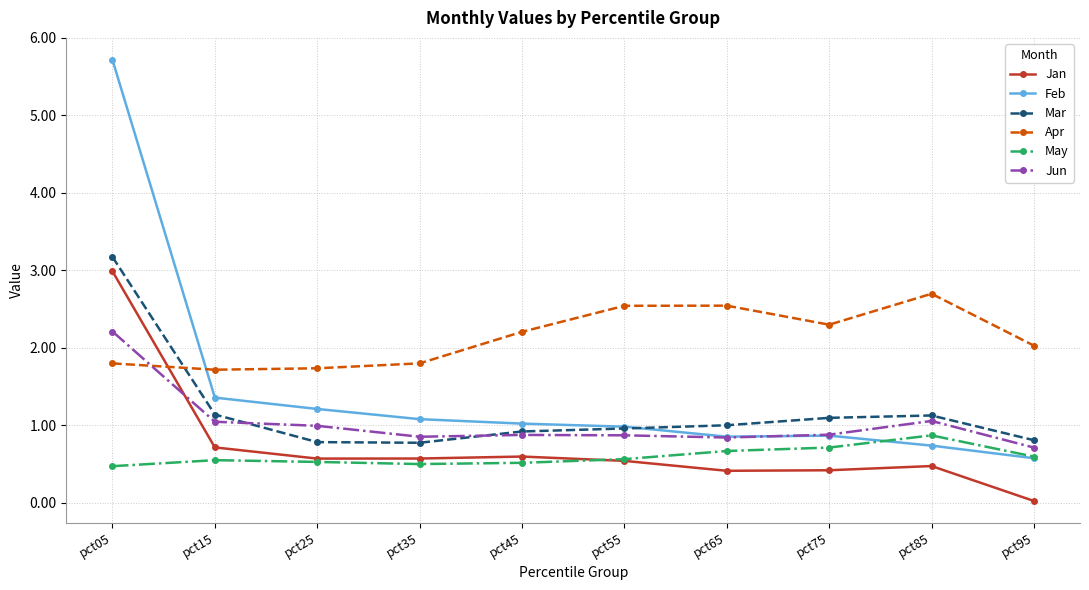

How many series are shown in this chart?

6